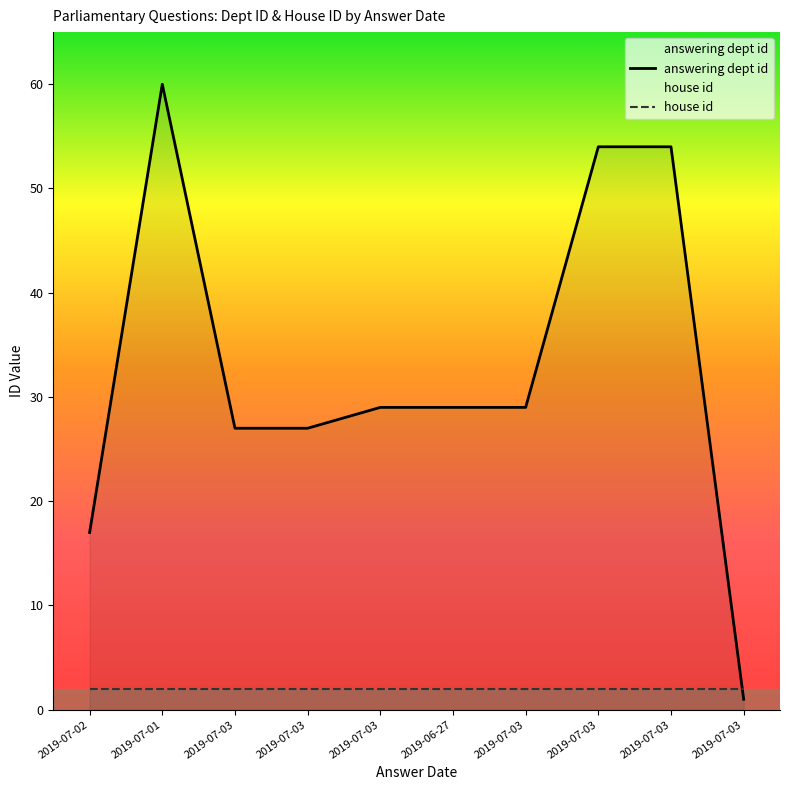

The value at 2019-07-03 is 17. True or false?

False